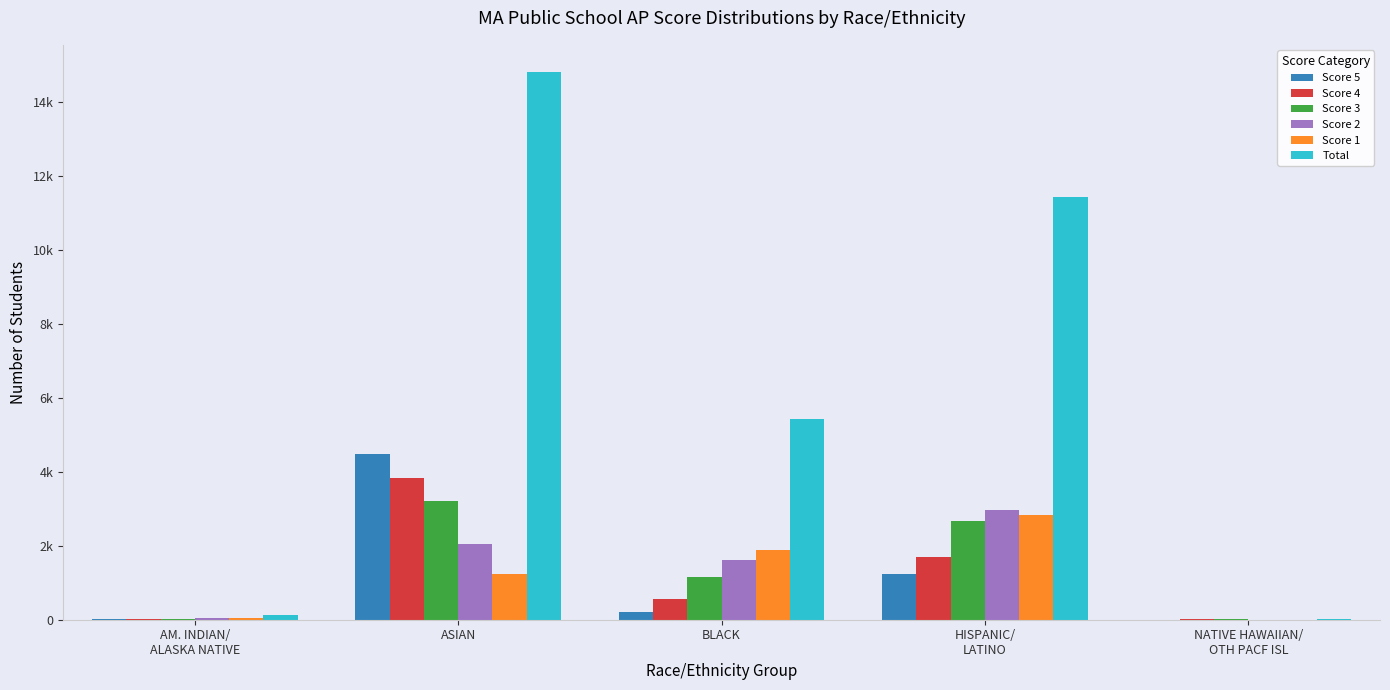

Which label corresponds to the smallest value in the chart?

NATIVE HAWAIIAN/
OTH PACF ISL